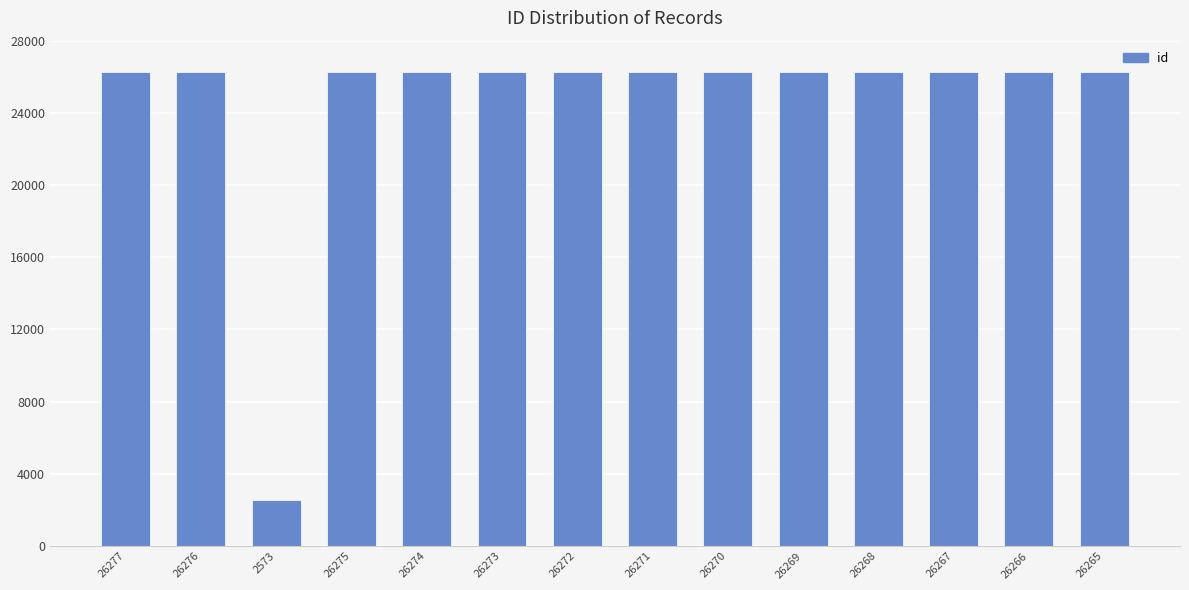

What is the label of the 12th bar from the right?

2573